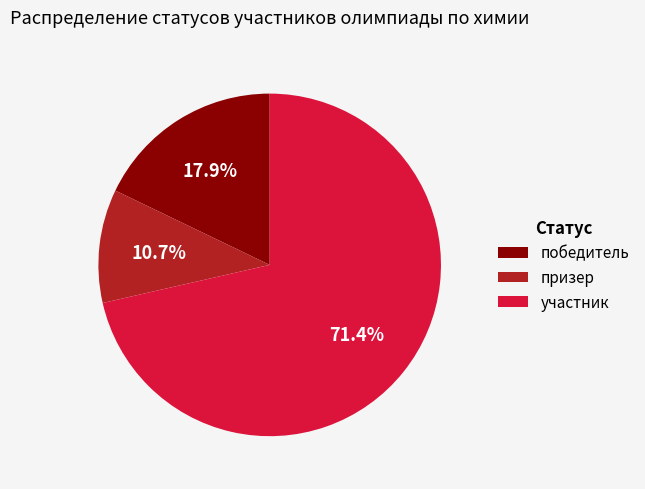

Is the sum of призер and победитель greater than half?

No